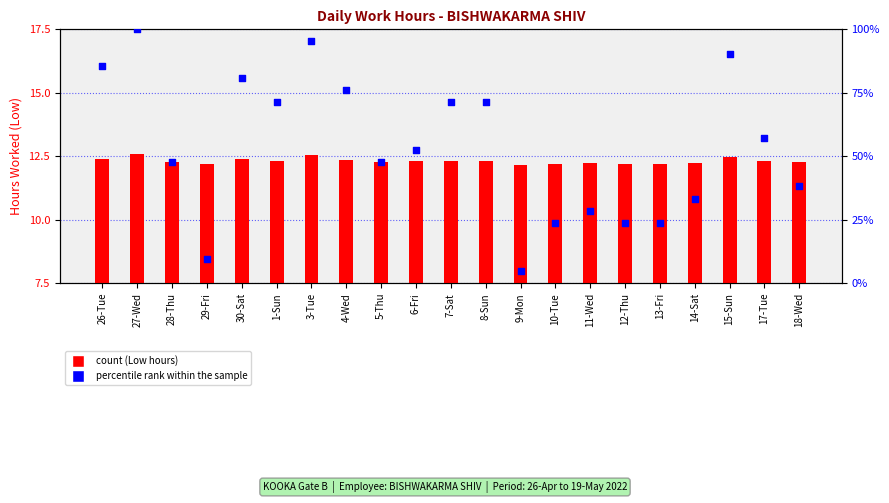

At how many categories does at least one series exceed 16?

19